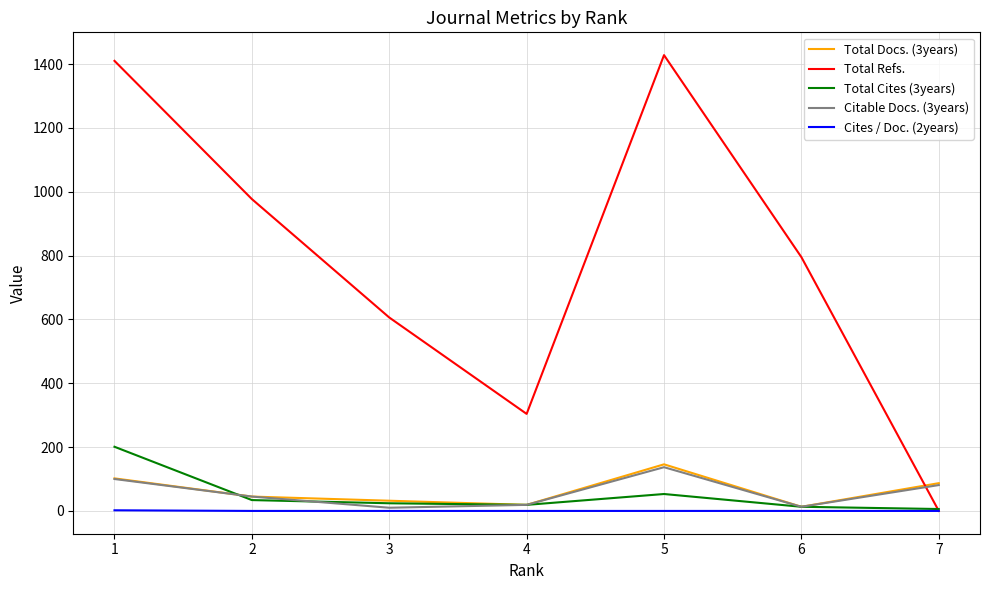

Between 4 and 6, which series saw the biggest shift?

Total Refs.